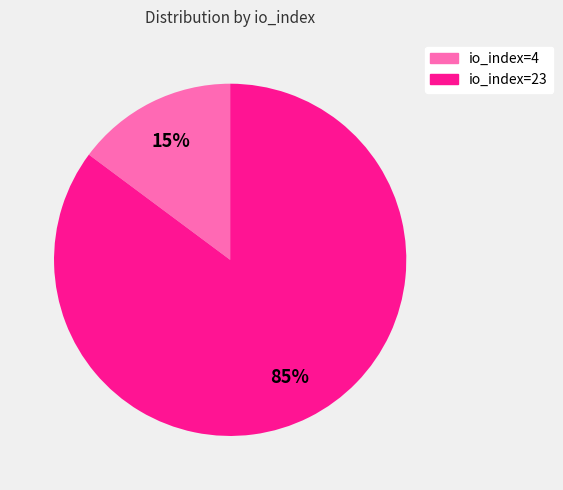

How many slices are in this pie chart?

2